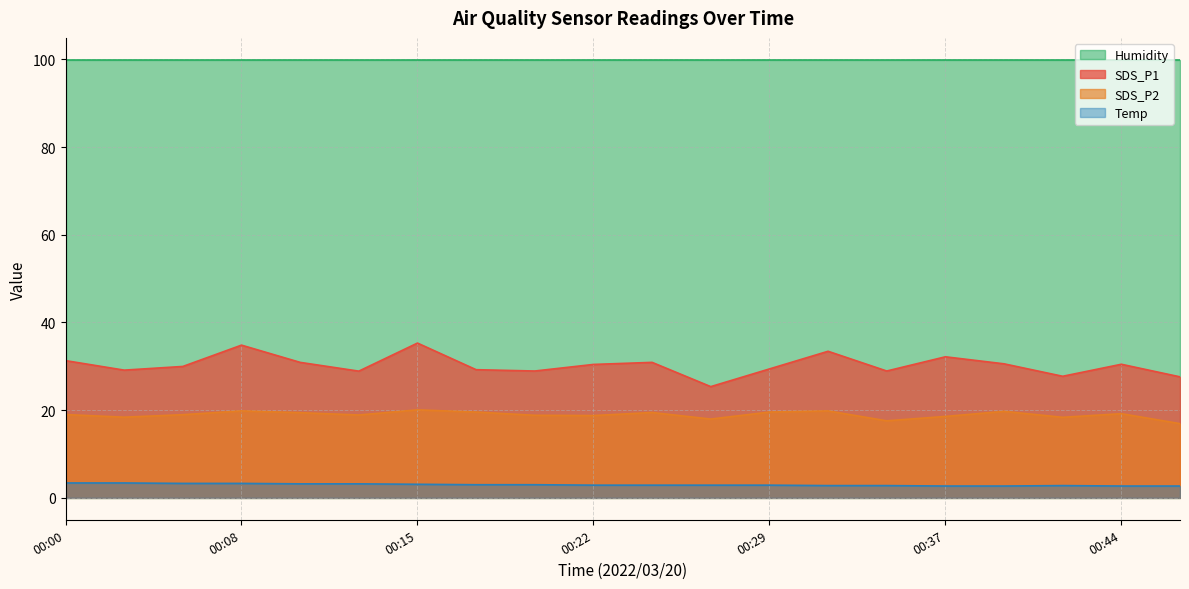

True or false: SDS_P1 and SDS_P2 intersect in this chart.

False